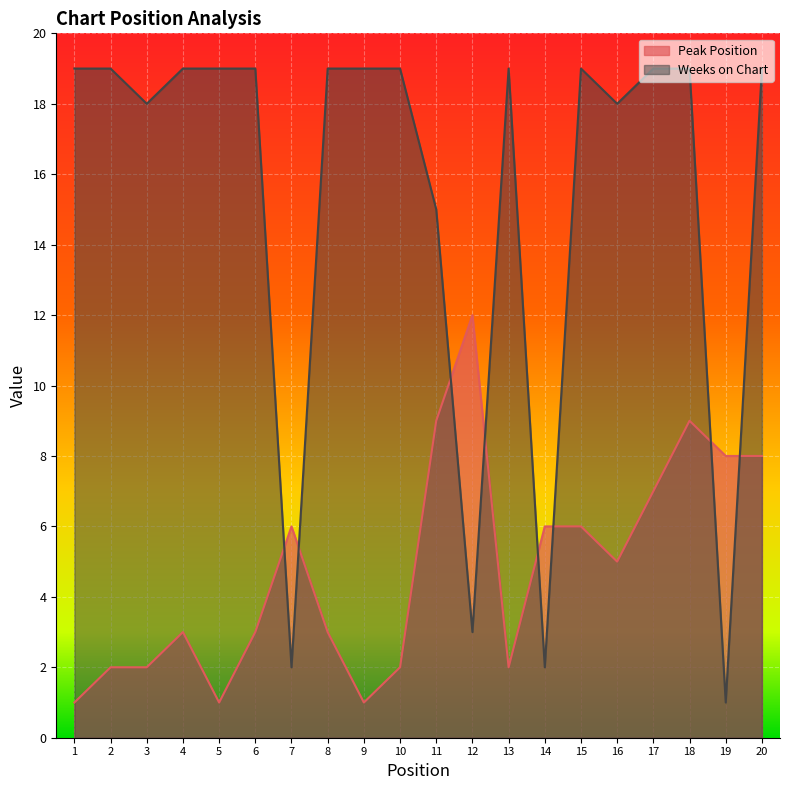

In Weeks on Chart, how many points are lower than both neighbors (excluding endpoints)?

6